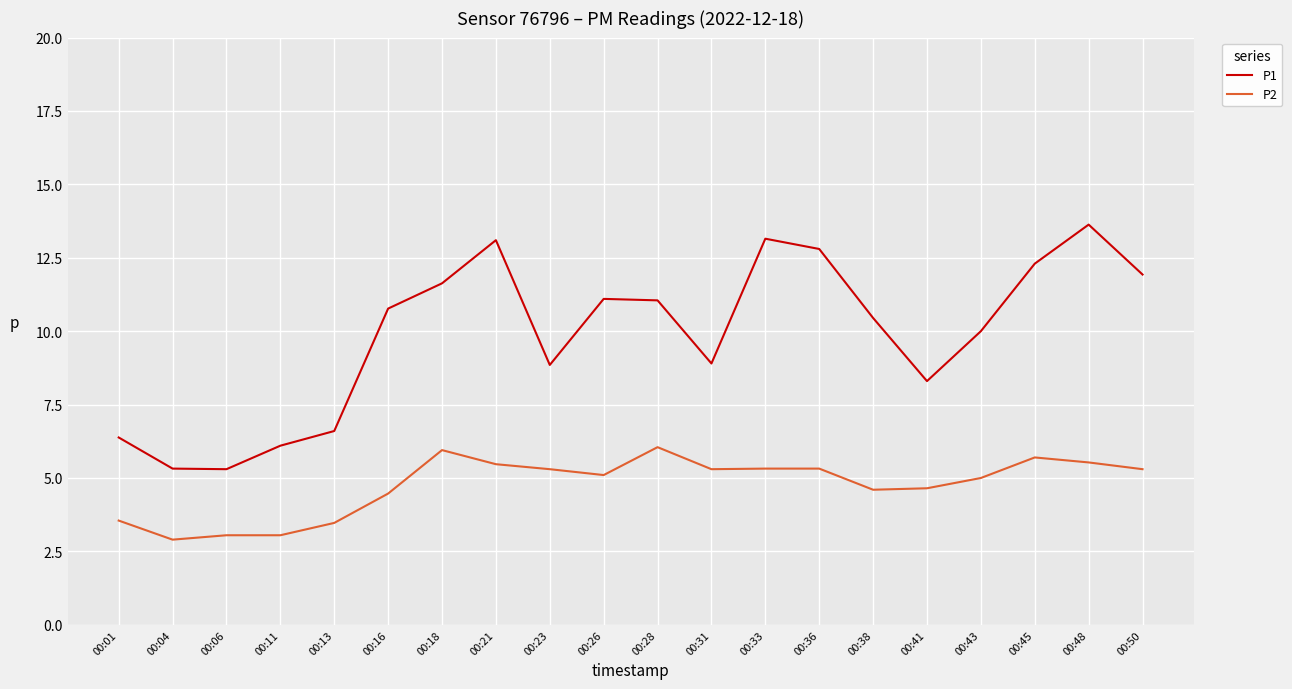

Which series has the widest spread of values?

P1